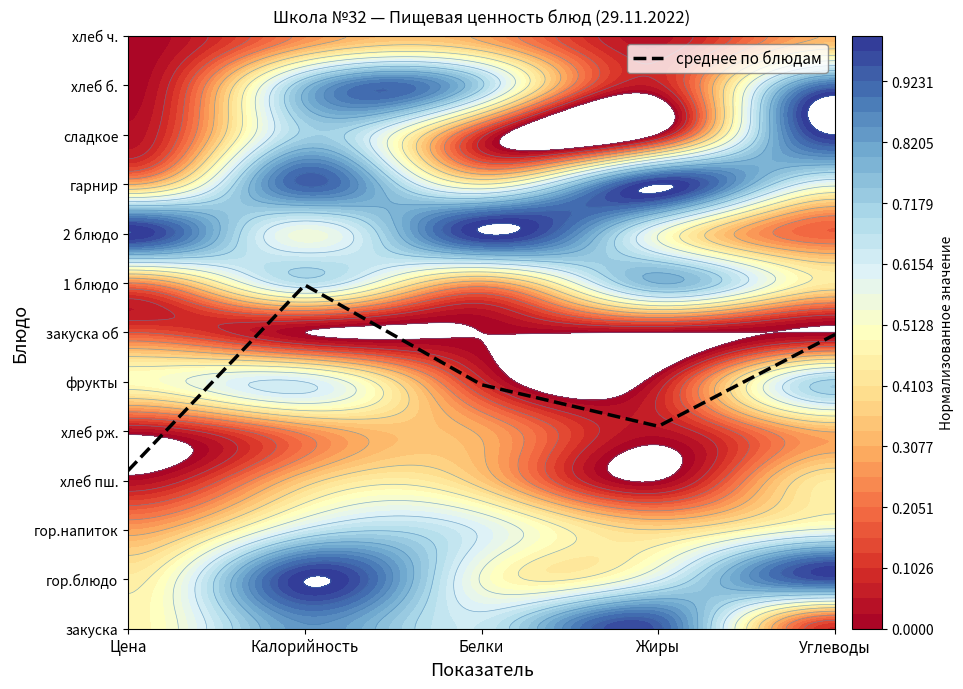

At which label does the data first exceed 4?

Калорийность